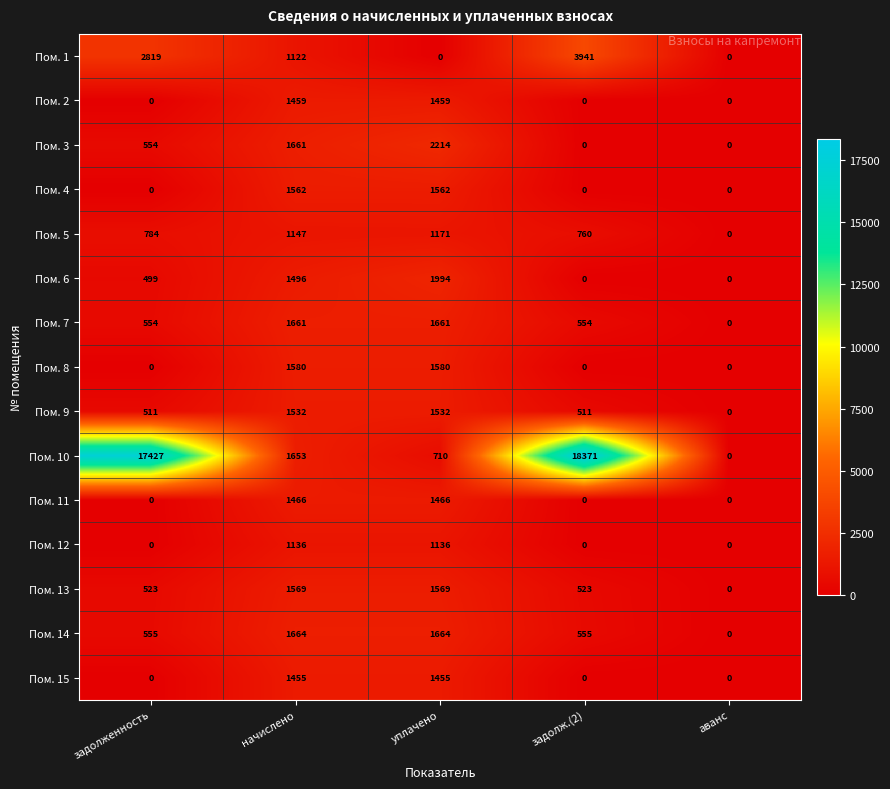

True or false: Пом. 3 has a value of 3273 at уплачено.

False